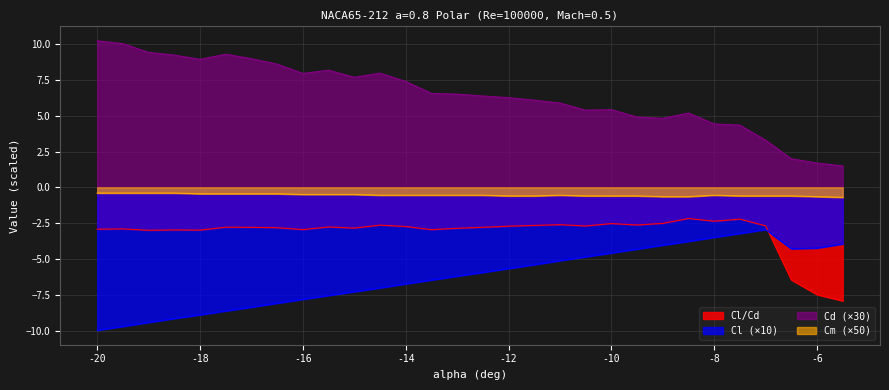

At how many categories does at least one series exceed 3?

27